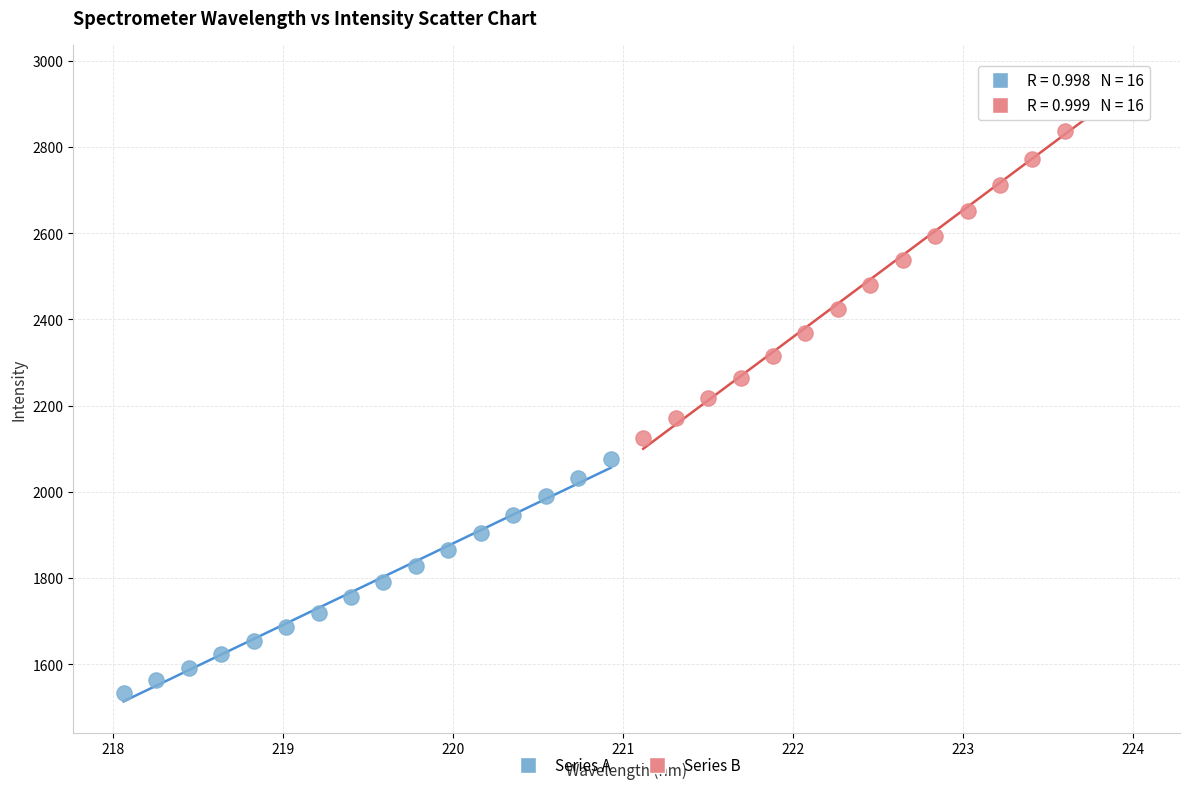

Which series contains the highest Y value?

Series B